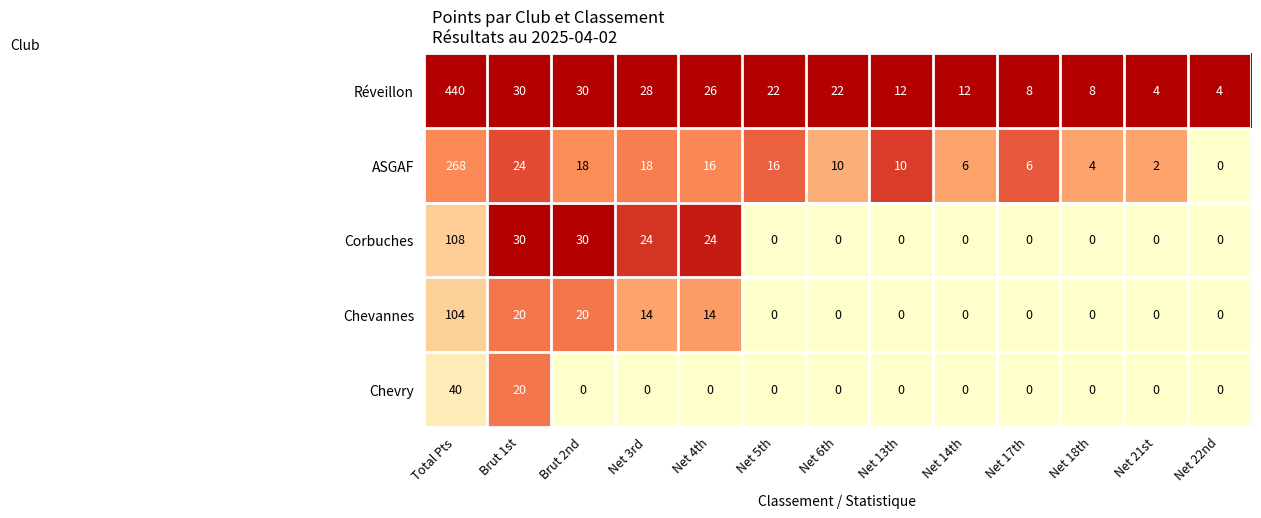

Where does the Réveillon series first go above 22?

Total Pts